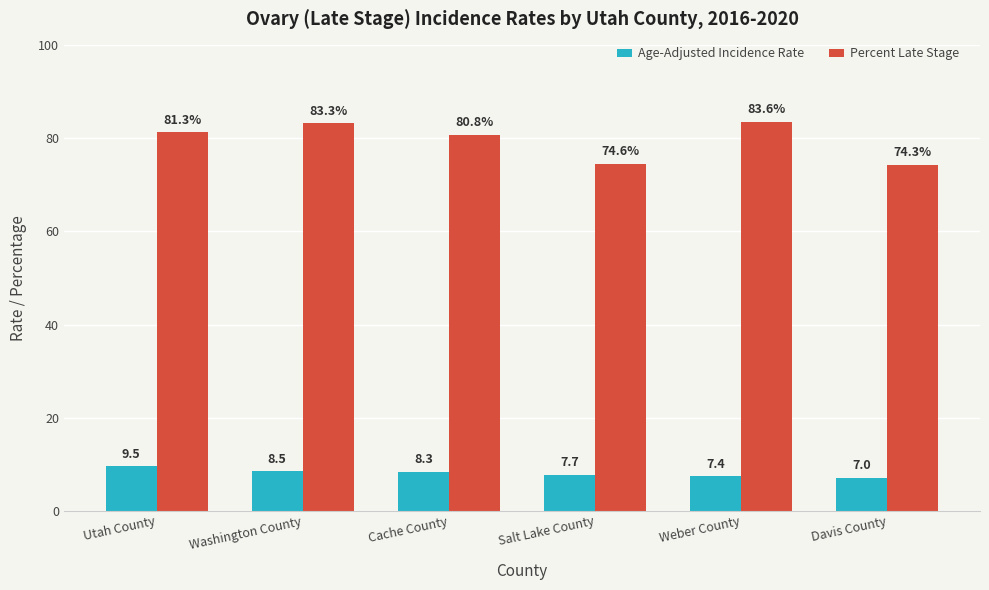

Which series has the largest total across all categories?

Percent Late Stage